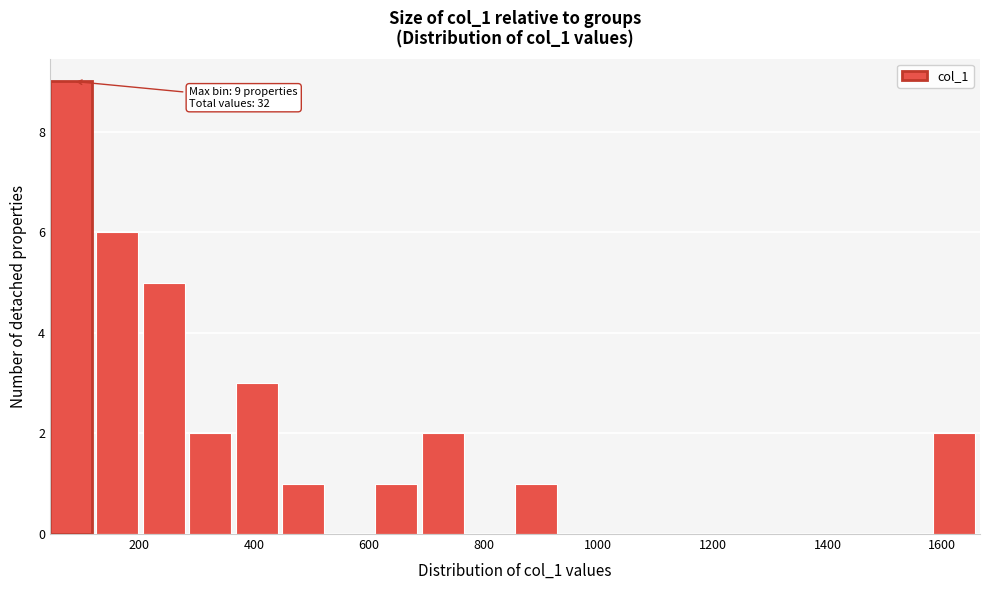

Which range on the x-axis has the tallest bar?

40 to 120